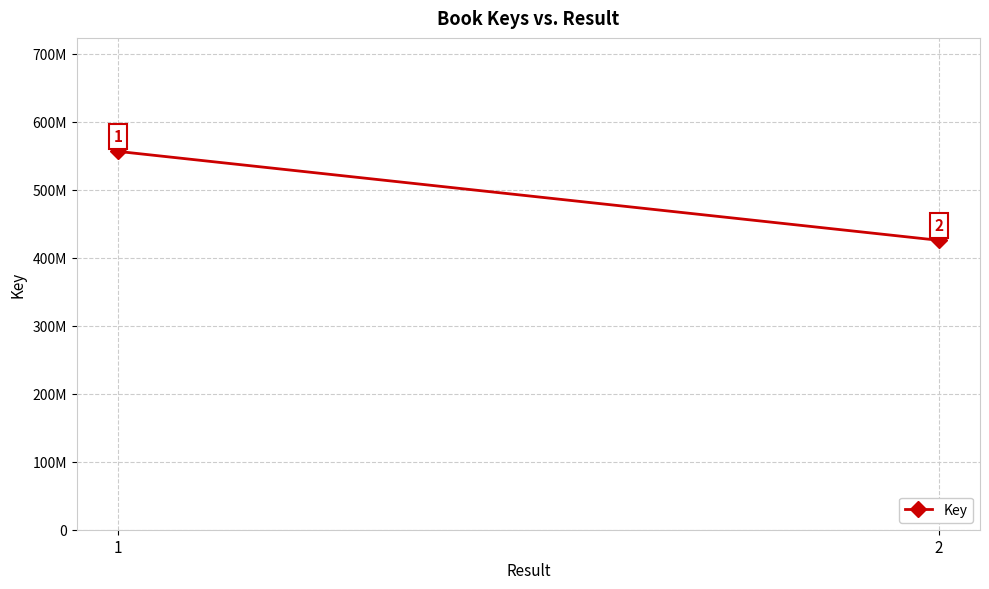

True or false: the data shows 306059298 at 1.

False